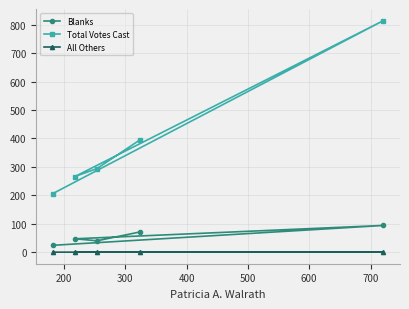

Which series has the largest range (max minus min)?

Total Votes Cast